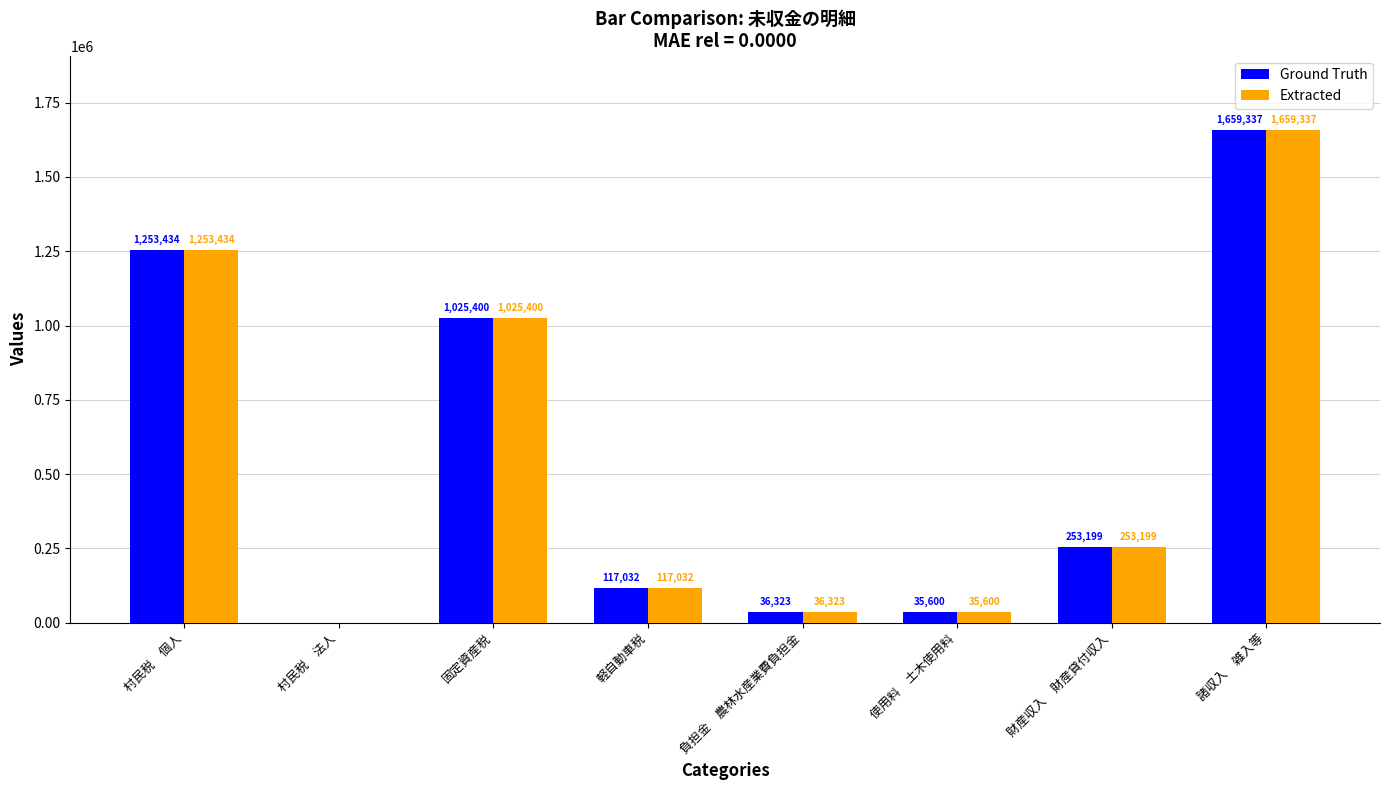

Reading left to right, transcribe all the data shown in this chart.

Ground Truth: 村民税　個人=1253434	村民税　法人=0	固定資産税=1025400	軽自動車税=117032	負担金　農林水産業費負担金=36323	使用料　土木使用料=35600	財産収入　財産貸付収入=253199	諸収入　雑入等=1659337
Extracted: 村民税　個人=1253434	村民税　法人=0	固定資産税=1025400	軽自動車税=117032	負担金　農林水産業費負担金=36323	使用料　土木使用料=35600	財産収入　財産貸付収入=253199	諸収入　雑入等=1659337